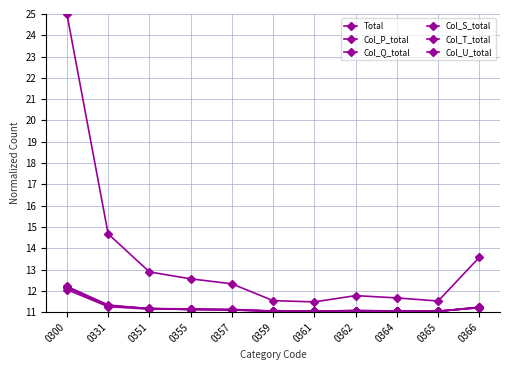

How many data points in Total are above 12?

6